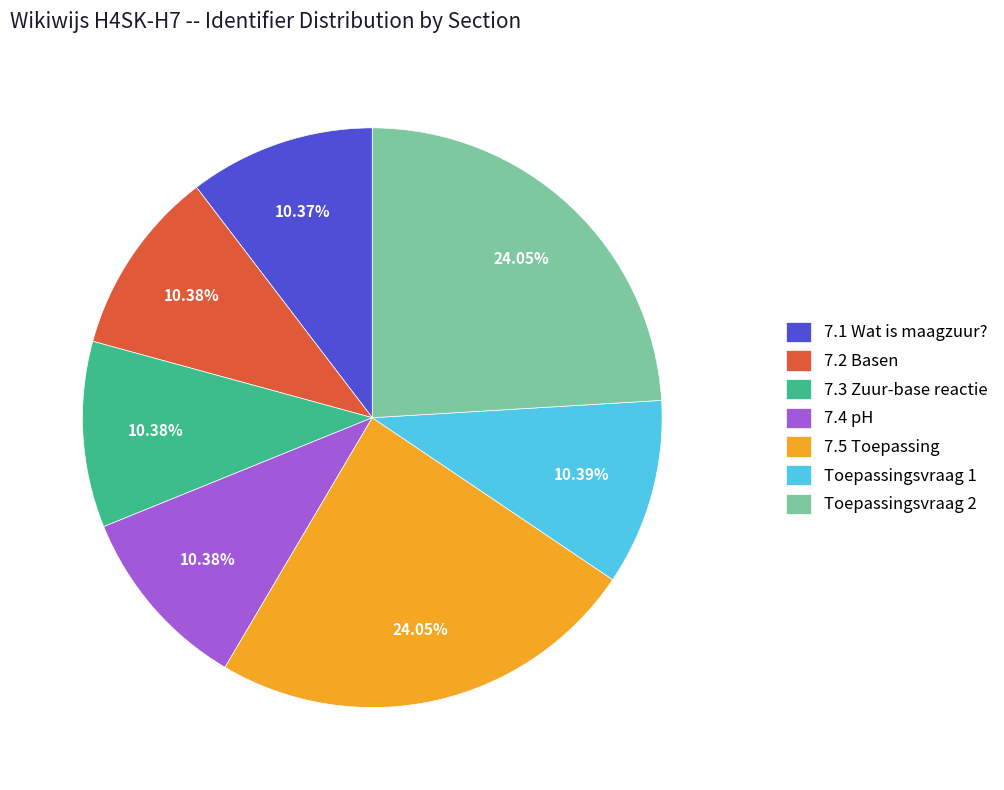

To the nearest percent, what is the average slice percentage?

14%